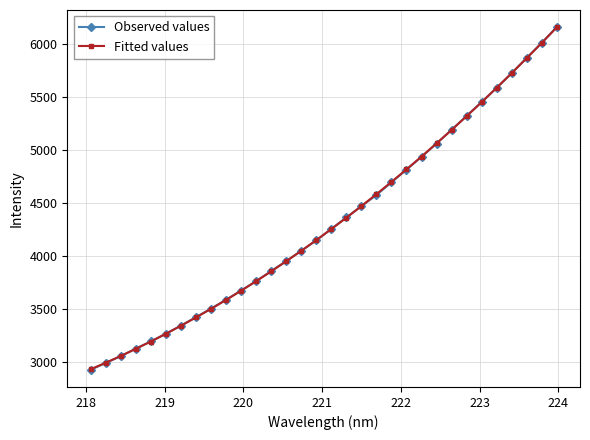

Which series has the widest spread of values?

Observed values